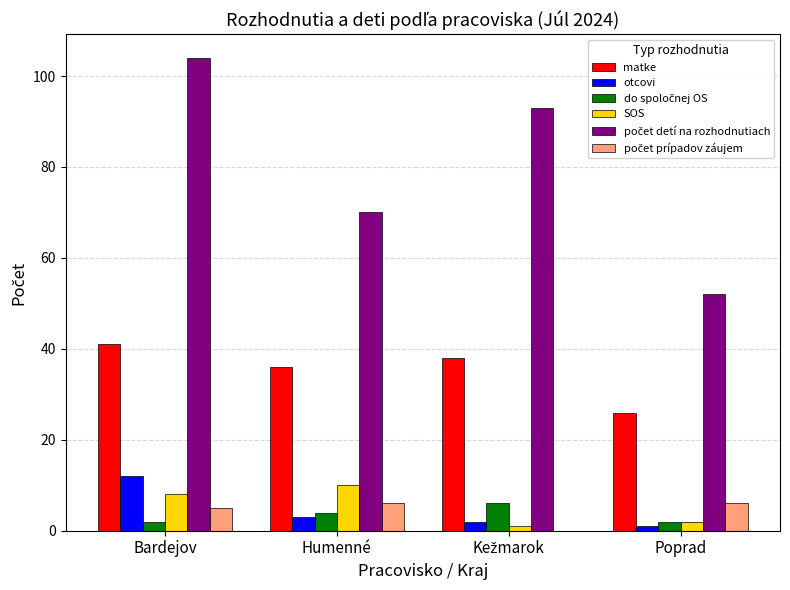

At which label does matke first exceed 38?

Bardejov